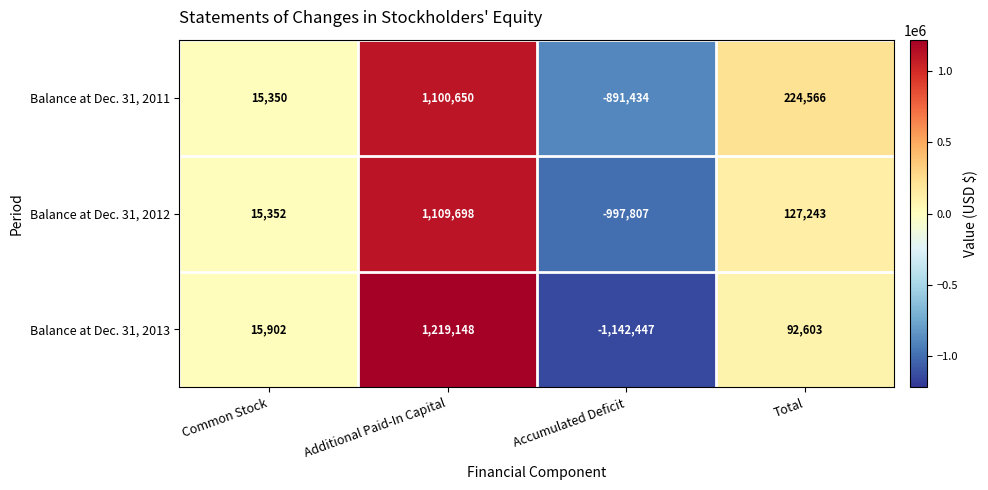

What is the difference between the maximum and second lowest values in the Balance at Dec. 31, 2011 series?

1085300